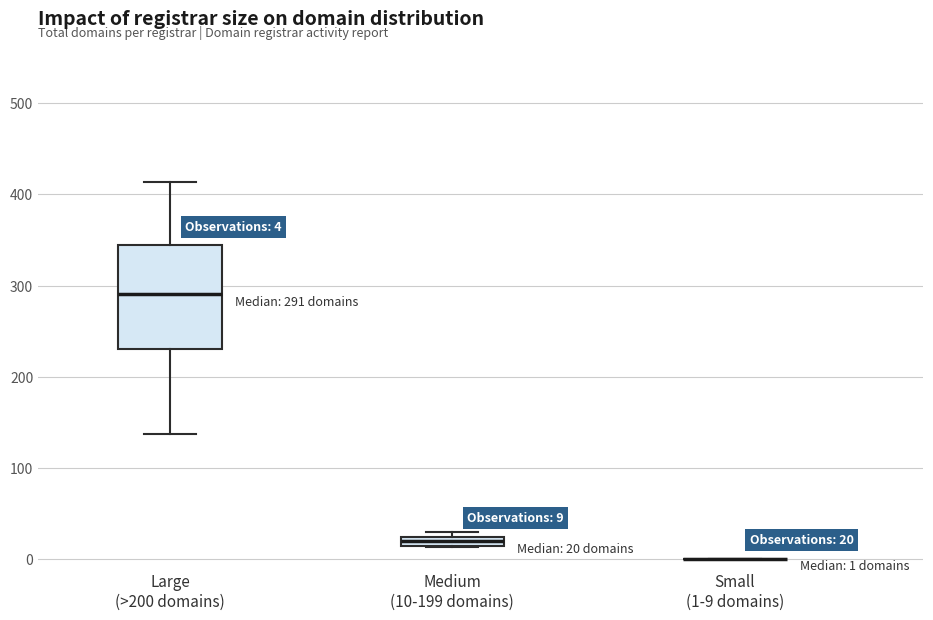

Which box is the tallest, from its lower edge to its upper edge?

Large (>200 domains)